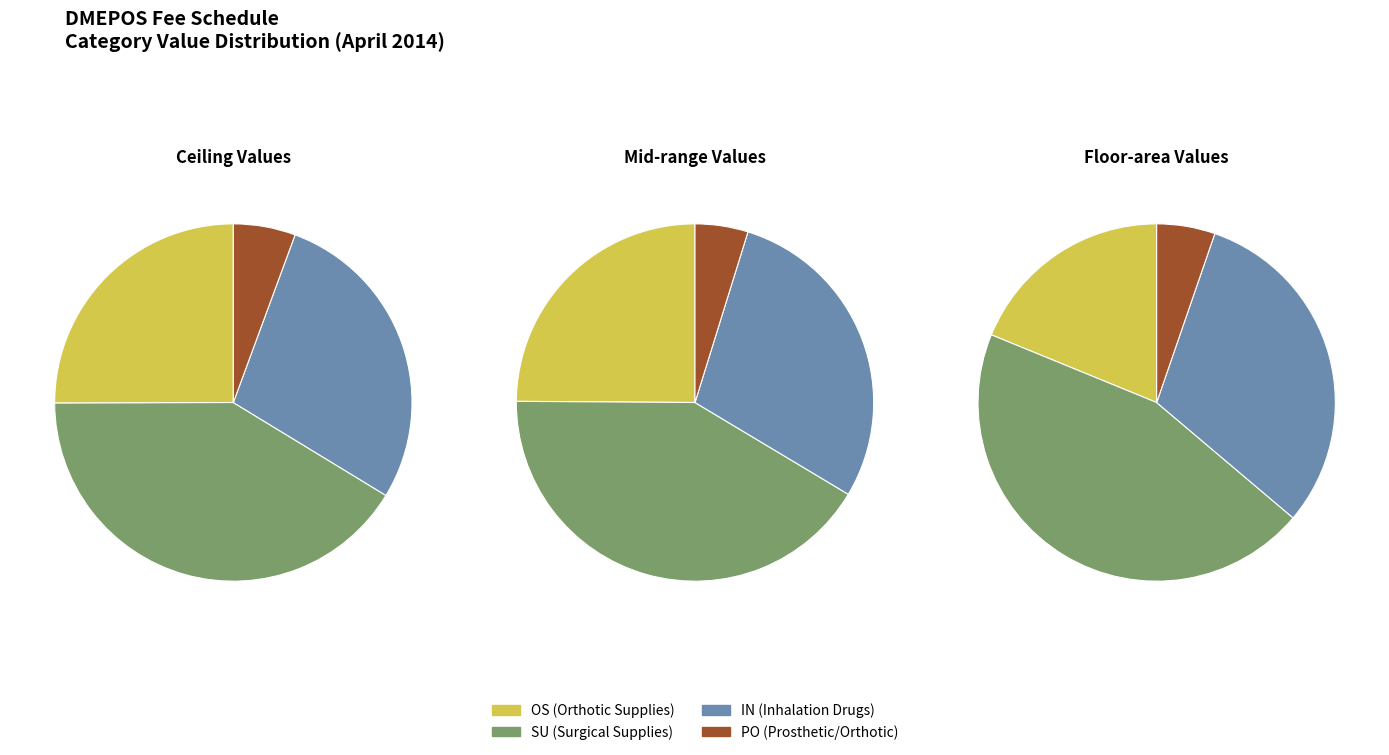

Is there any slice that represents more than half of the pie?

No